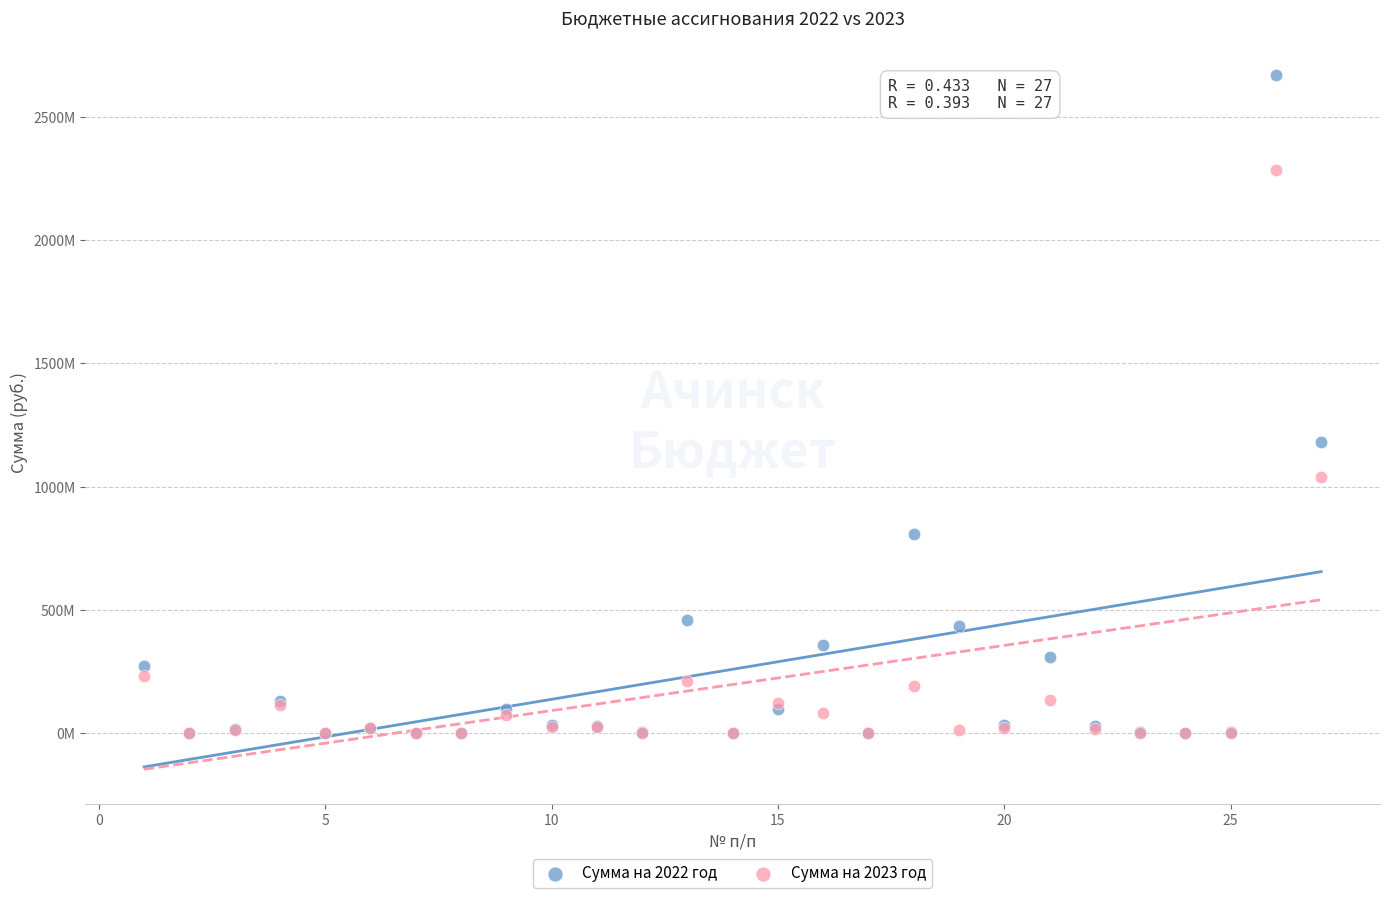

What are all the series names shown in the legend?

Сумма на 2022 год, Сумма на 2023 год